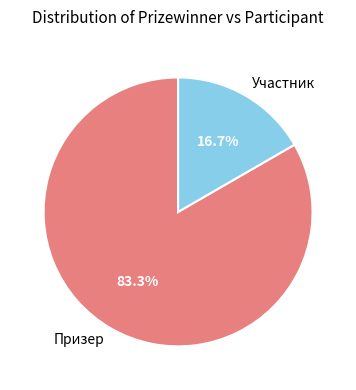

What is the ratio of the value at Призер to the value at Участник?

5.0